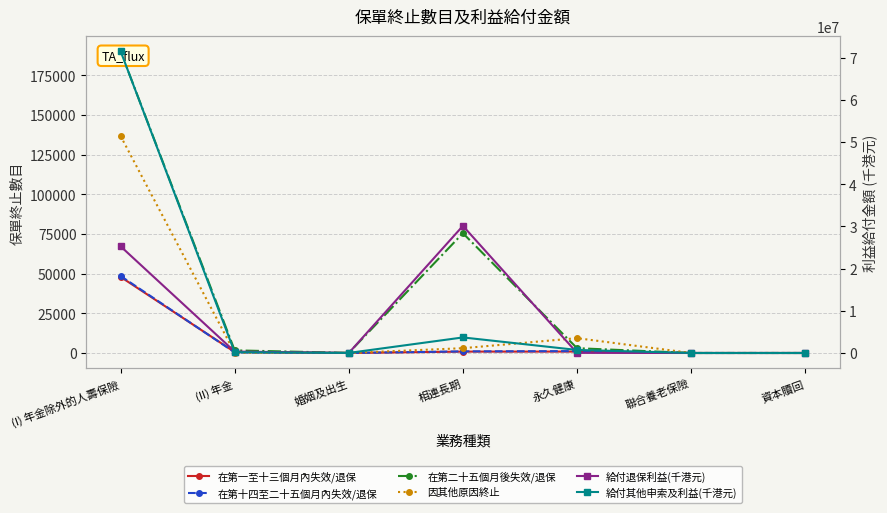

How many interior local peaks does the 給付其他申索及利益(千港元) series have?

1